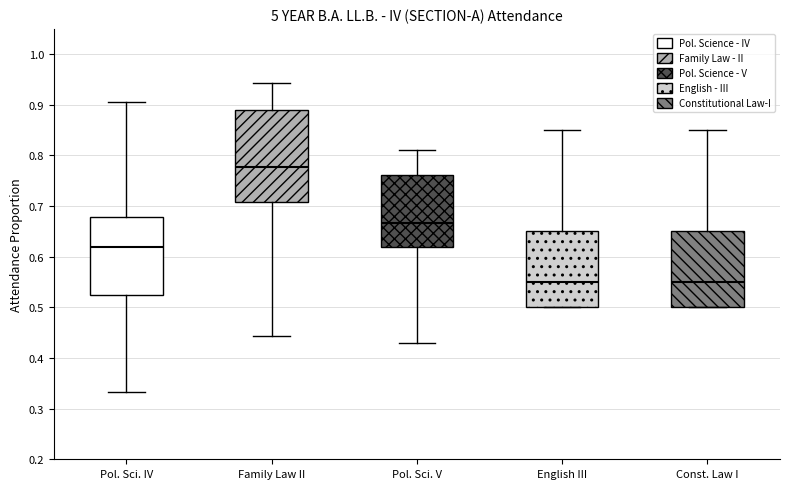

Reading left to right, read every box against the y-axis: the position of its median line, the range the box covers, and the ends of its whiskers. The values are not printed on the chart, so give them approximately, as read against the axis.

Pol. Sci. IV: median 0.62, box 0.52 to 0.68, whiskers 0.33 to 0.91
Family Law II: median 0.78, box 0.71 to 0.89, whiskers 0.44 to 0.94
Pol. Sci. V: median 0.67, box 0.62 to 0.76, whiskers 0.43 to 0.81
English III: median 0.55, box 0.50 to 0.65, whiskers 0.50 to 0.85
Const. Law I: median 0.55, box 0.50 to 0.65, whiskers 0.50 to 0.85